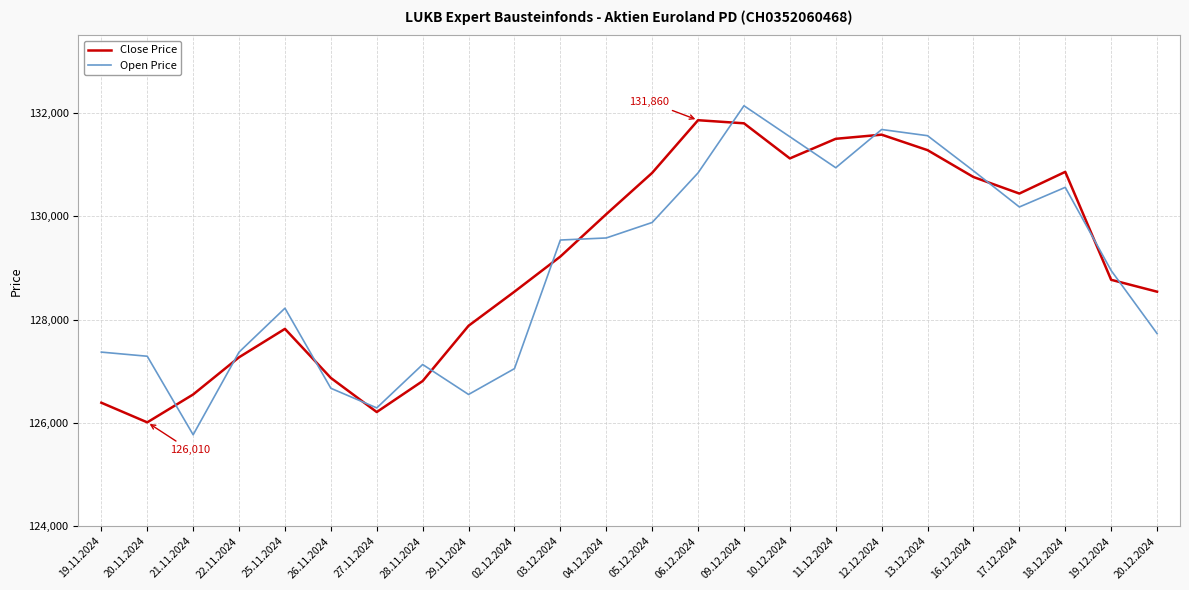

What is the greatest value displayed?

132140